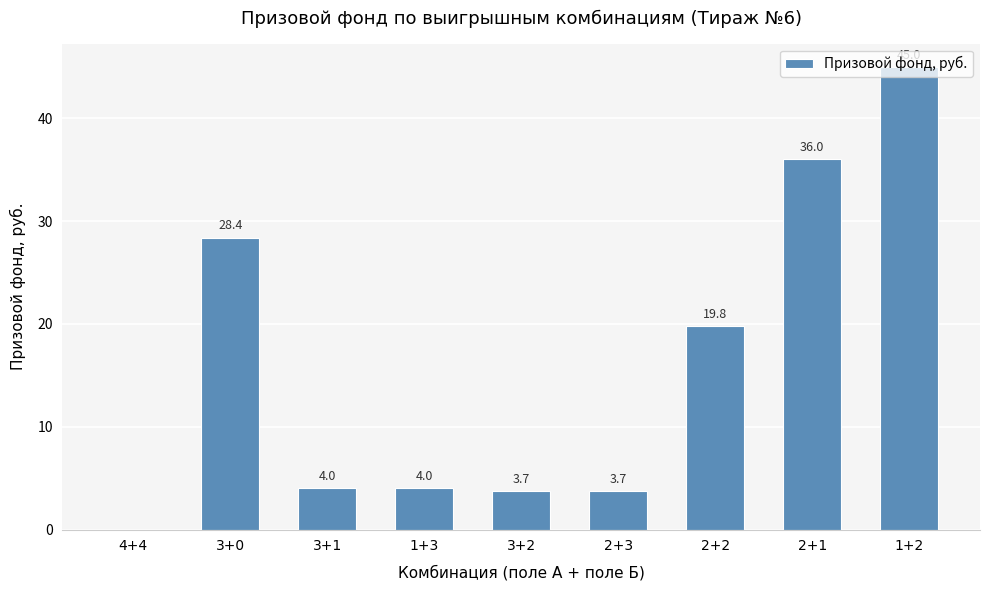

Reading left to right, list all the values displayed in this chart.

0.0	28.4	4.0	4.0	3.7	3.7	19.8	36.0	45.0